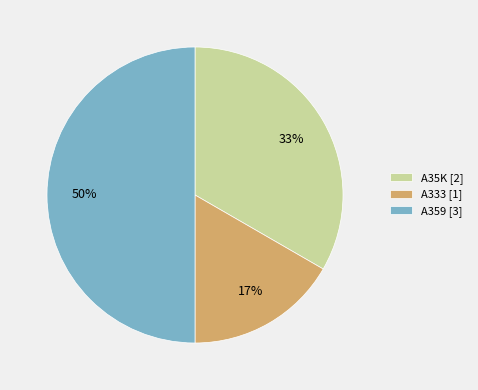

Rank the categories by value from lowest to highest.

A333, A35K, A359